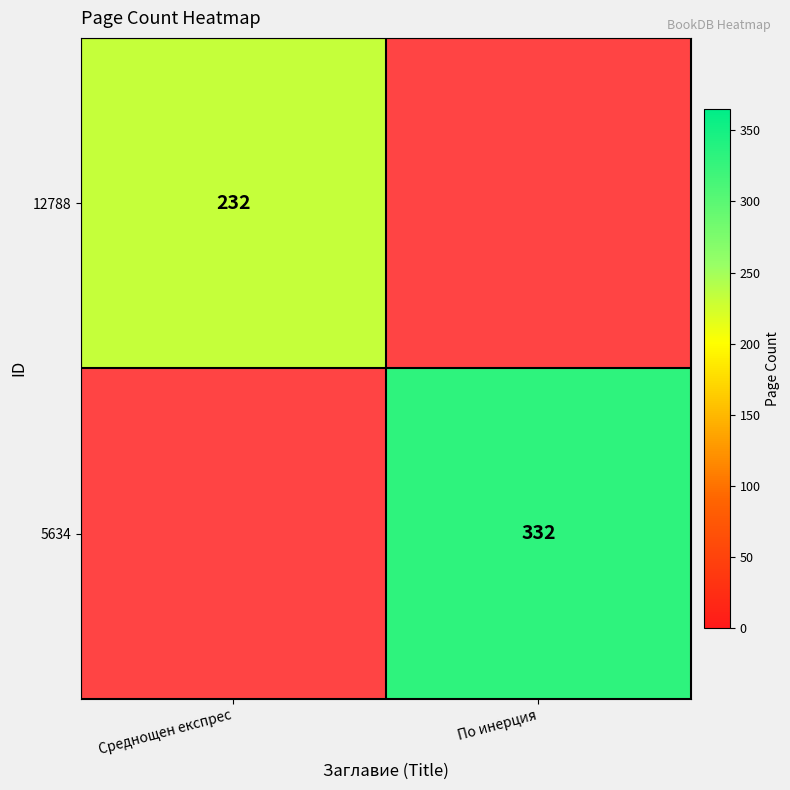

The 12788 series shows 232 at Среднощен експрес. True or false?

True